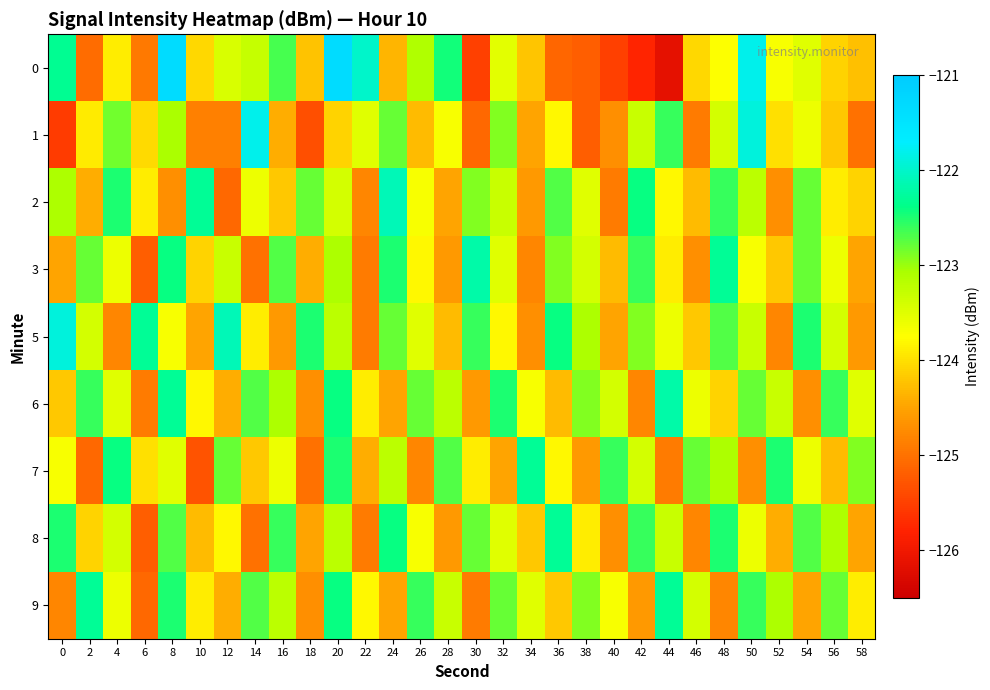

Reading right to left, what are all the values shown in this chart?

0: 58=-124.3	56=-124.1	54=-123.5	52=-123.7	50=-121.8	48=-123.7	46=-124.1	44=-126.1	42=-125.8	40=-125.5	38=-125.2	36=-125.1	34=-124.2	32=-123.5	30=-125.5	28=-122.4	26=-123.1	24=-124.3	22=-122.0	20=-121.3	18=-124.2	16=-122.7	14=-123.3	12=-123.4	10=-124.1	8=-121.3	6=-124.9	4=-123.9	2=-125.1	0=-122.3
1: 58=-125.0	56=-124.2	54=-123.6	52=-124.0	50=-121.9	48=-123.4	46=-124.9	44=-122.6	42=-123.3	40=-124.7	38=-125.2	36=-123.8	34=-124.5	32=-122.9	30=-125.1	28=-123.7	26=-124.3	24=-122.8	22=-123.5	20=-124.1	18=-125.4	16=-124.4	14=-121.8	12=-124.9	10=-124.9	8=-123.1	6=-124.0	4=-122.8	2=-123.9	0=-125.5
2: 58=-124.1	56=-123.9	54=-122.8	52=-124.7	50=-123.2	48=-122.6	46=-124.3	44=-123.8	42=-122.4	40=-124.9	38=-123.5	36=-122.7	34=-124.6	32=-123.3	30=-122.9	28=-124.5	26=-123.7	24=-122.1	22=-124.8	20=-123.4	18=-122.8	16=-124.2	14=-123.6	12=-125.1	10=-122.3	8=-124.7	6=-123.9	4=-122.5	2=-124.4	0=-123.1
3: 58=-124.5	56=-123.6	54=-122.8	52=-124.2	50=-123.7	48=-122.3	46=-124.7	44=-123.9	42=-122.6	40=-124.3	38=-123.4	36=-122.9	34=-124.8	32=-123.5	30=-122.2	28=-124.6	26=-123.8	24=-122.5	22=-124.9	20=-123.1	18=-124.4	16=-122.7	14=-125.0	12=-123.3	10=-124.1	8=-122.4	6=-125.2	4=-123.6	2=-122.8	0=-124.5
5: 58=-124.6	56=-123.4	54=-122.5	52=-124.8	50=-123.3	48=-122.7	46=-124.2	44=-123.6	42=-122.9	40=-124.5	38=-123.1	36=-122.4	34=-124.7	32=-123.8	30=-122.6	28=-124.3	26=-123.5	24=-122.8	22=-124.9	20=-123.2	18=-122.5	16=-124.6	14=-123.9	12=-122.1	10=-124.5	8=-123.7	6=-122.3	4=-124.8	2=-123.4	0=-121.9
6: 58=-123.5	56=-122.6	54=-124.7	52=-123.3	50=-122.8	48=-124.1	46=-123.6	44=-122.2	42=-124.8	40=-123.4	38=-122.9	36=-124.3	34=-123.7	32=-122.5	30=-124.6	28=-123.2	26=-122.8	24=-124.5	22=-123.9	20=-122.4	18=-124.7	16=-123.1	14=-122.7	12=-124.4	10=-123.8	8=-122.3	6=-124.9	4=-123.5	2=-122.6	0=-124.2
7: 58=-122.9	56=-124.3	54=-123.6	52=-122.5	50=-124.7	48=-123.1	46=-122.8	44=-124.9	42=-123.4	40=-122.6	38=-124.6	36=-123.8	34=-122.3	32=-124.5	30=-123.9	28=-122.7	26=-124.8	24=-123.2	22=-124.4	20=-122.5	18=-125.0	16=-123.6	14=-124.2	12=-122.8	10=-125.3	8=-123.5	6=-124.0	4=-122.4	2=-125.1	0=-123.7
8: 58=-124.5	56=-123.1	54=-122.7	52=-124.4	50=-123.6	48=-122.5	46=-124.8	44=-123.3	42=-122.6	40=-124.7	38=-123.9	36=-122.3	34=-124.2	32=-123.5	30=-122.8	28=-124.6	26=-123.7	24=-122.4	22=-124.9	20=-123.2	18=-124.5	16=-122.6	14=-125.0	12=-123.8	10=-124.3	8=-122.7	6=-125.2	4=-123.4	2=-124.1	0=-122.5
9: 58=-123.9	56=-122.8	54=-124.5	52=-123.1	50=-122.6	48=-124.8	46=-123.4	44=-122.3	42=-124.6	40=-123.7	38=-122.9	36=-124.2	34=-123.5	32=-122.8	30=-124.9	28=-123.3	26=-122.6	24=-124.5	22=-123.8	20=-122.4	18=-124.7	16=-123.2	14=-122.7	12=-124.4	10=-123.9	8=-122.5	6=-125.1	4=-123.6	2=-122.3	0=-124.8